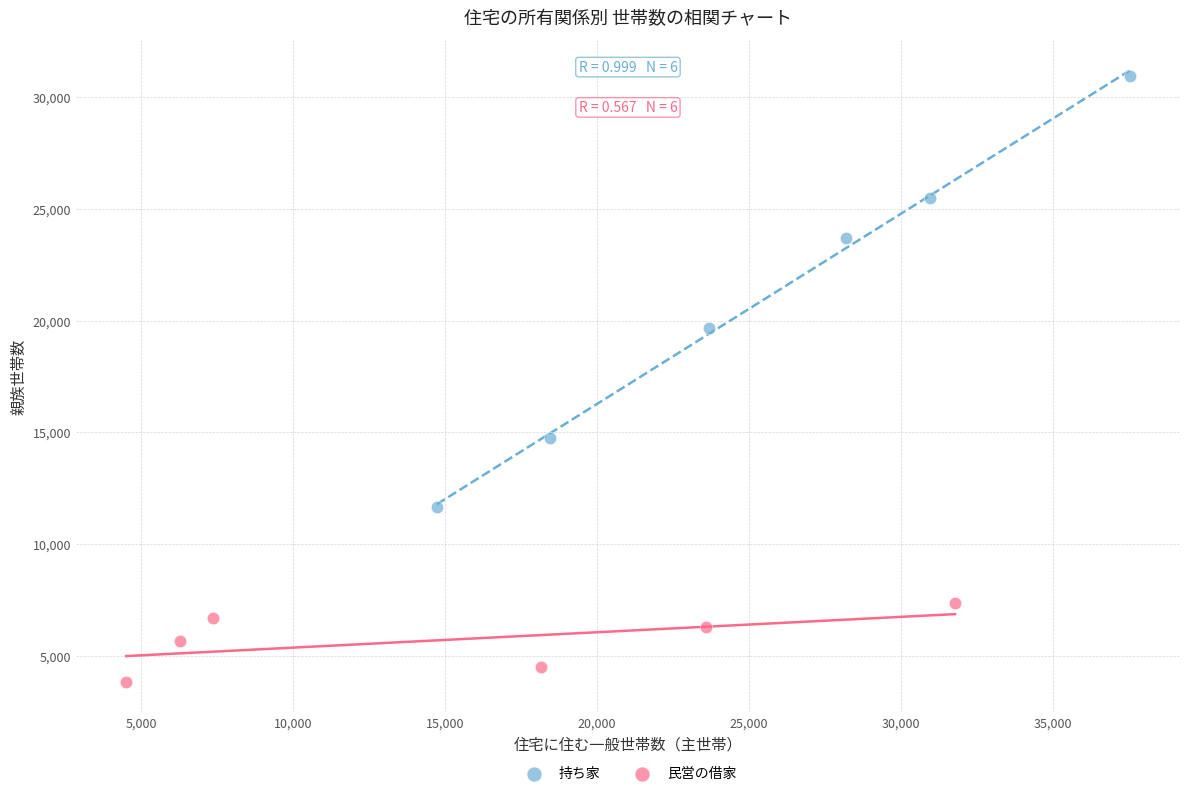

Which series has the largest Y range (max minus min)?

持ち家